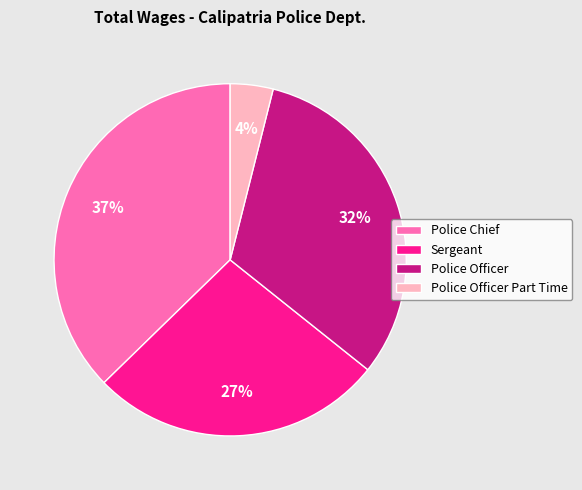

How many slices are in this pie chart?

4